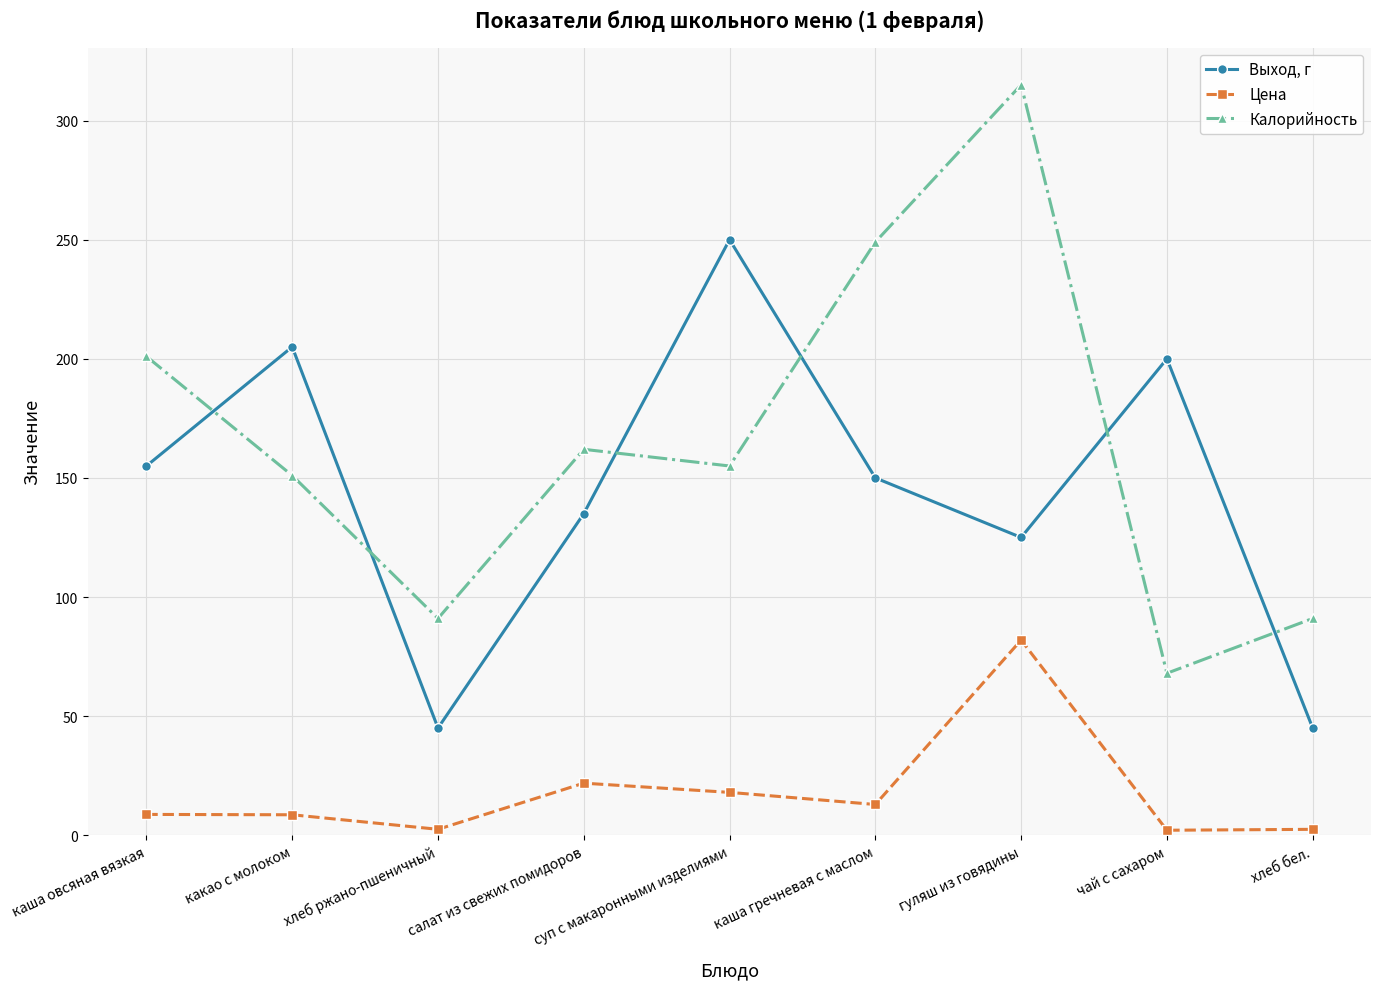

True or false: Выход, г and Цена cross at least once.

False